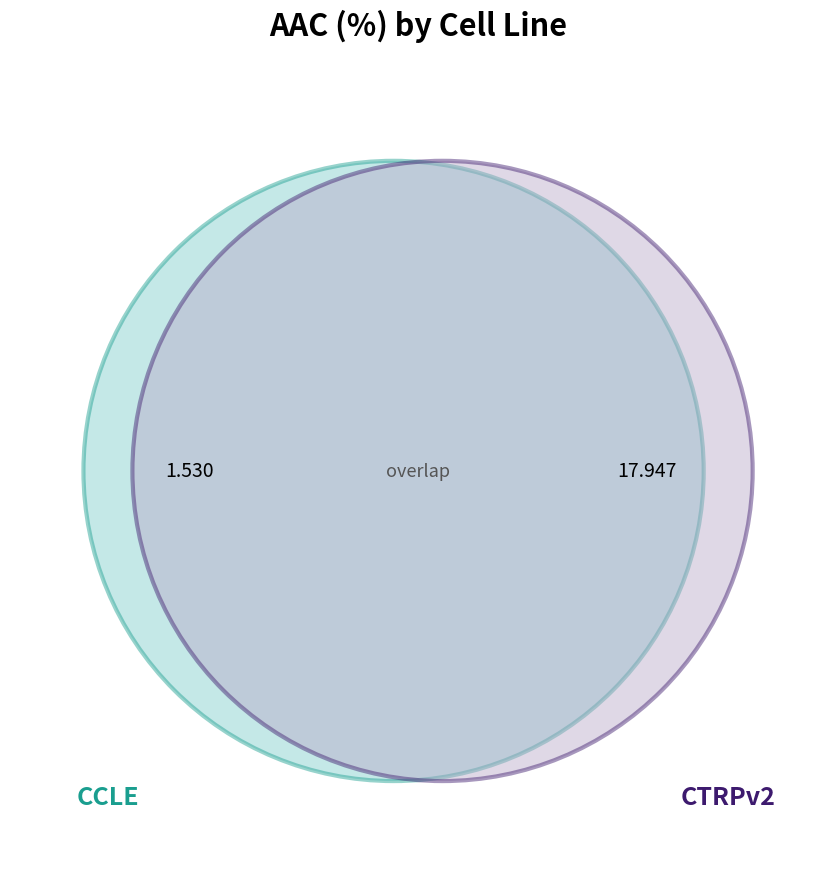

Is it true that CCLE is 1% of the pie?

False